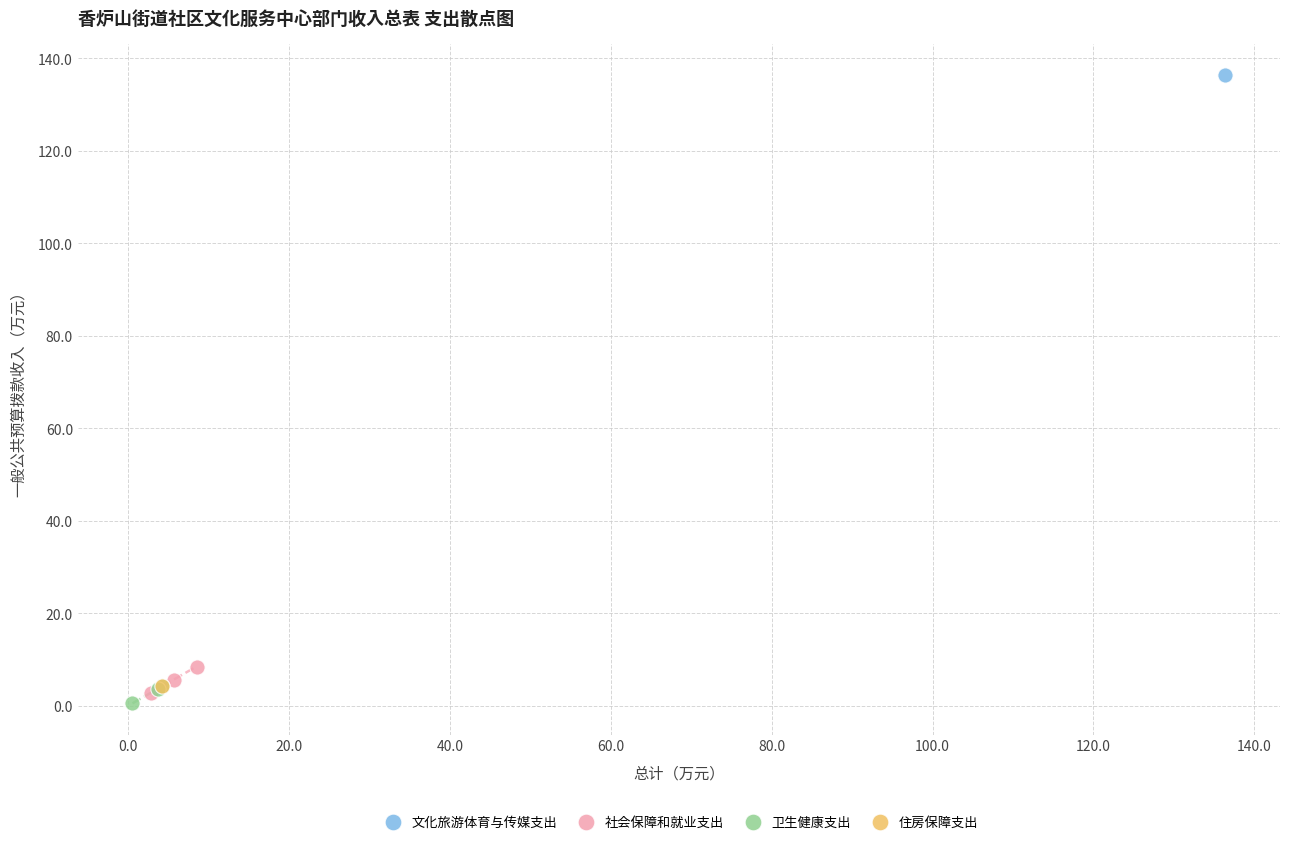

What are all the series names shown in the legend?

文化旅游体育与传媒支出, 社会保障和就业支出, 卫生健康支出, 住房保障支出